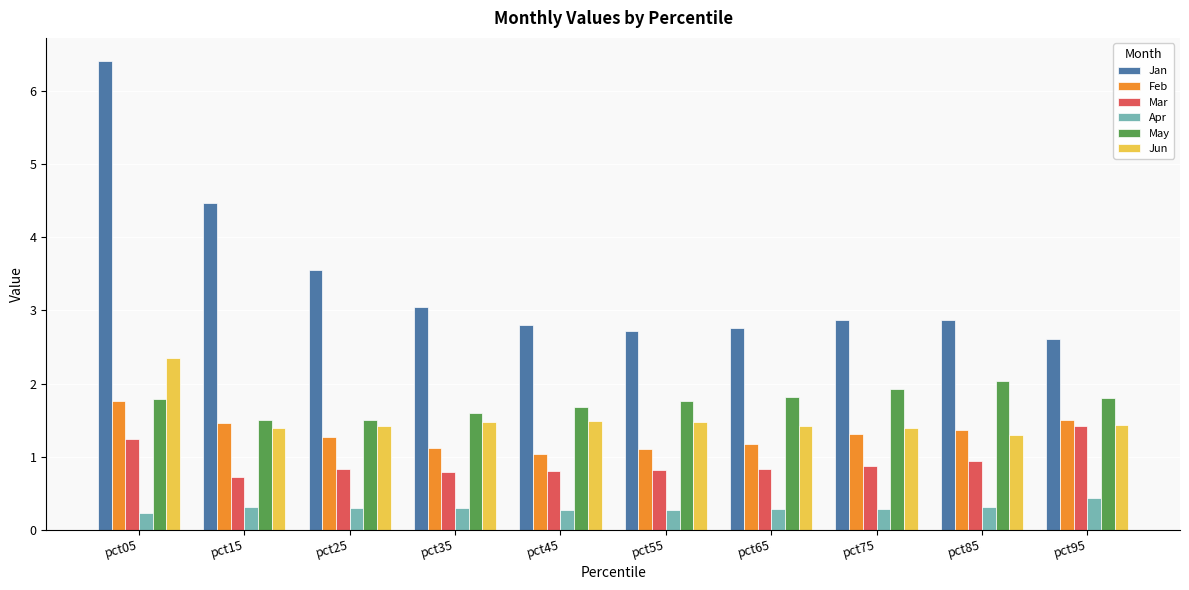

Reading left to right, extract all data points from this chart.

Jan: pct05=6.4	pct15=4.5	pct25=3.5	pct35=3.0	pct45=2.8	pct55=2.7	pct65=2.8	pct75=2.9	pct85=2.9	pct95=2.6
Feb: pct05=1.8	pct15=1.5	pct25=1.3	pct35=1.1	pct45=1.0	pct55=1.1	pct65=1.2	pct75=1.3	pct85=1.4	pct95=1.5
Mar: pct05=1.2	pct15=0.7	pct25=0.8	pct35=0.8	pct45=0.8	pct55=0.8	pct65=0.8	pct75=0.9	pct85=0.9	pct95=1.4
Apr: pct05=0.2	pct15=0.3	pct25=0.3	pct35=0.3	pct45=0.3	pct55=0.3	pct65=0.3	pct75=0.3	pct85=0.3	pct95=0.4
May: pct05=1.8	pct15=1.5	pct25=1.5	pct35=1.6	pct45=1.7	pct55=1.8	pct65=1.8	pct75=1.9	pct85=2.0	pct95=1.8
Jun: pct05=2.3	pct15=1.4	pct25=1.4	pct35=1.5	pct45=1.5	pct55=1.5	pct65=1.4	pct75=1.4	pct85=1.3	pct95=1.4